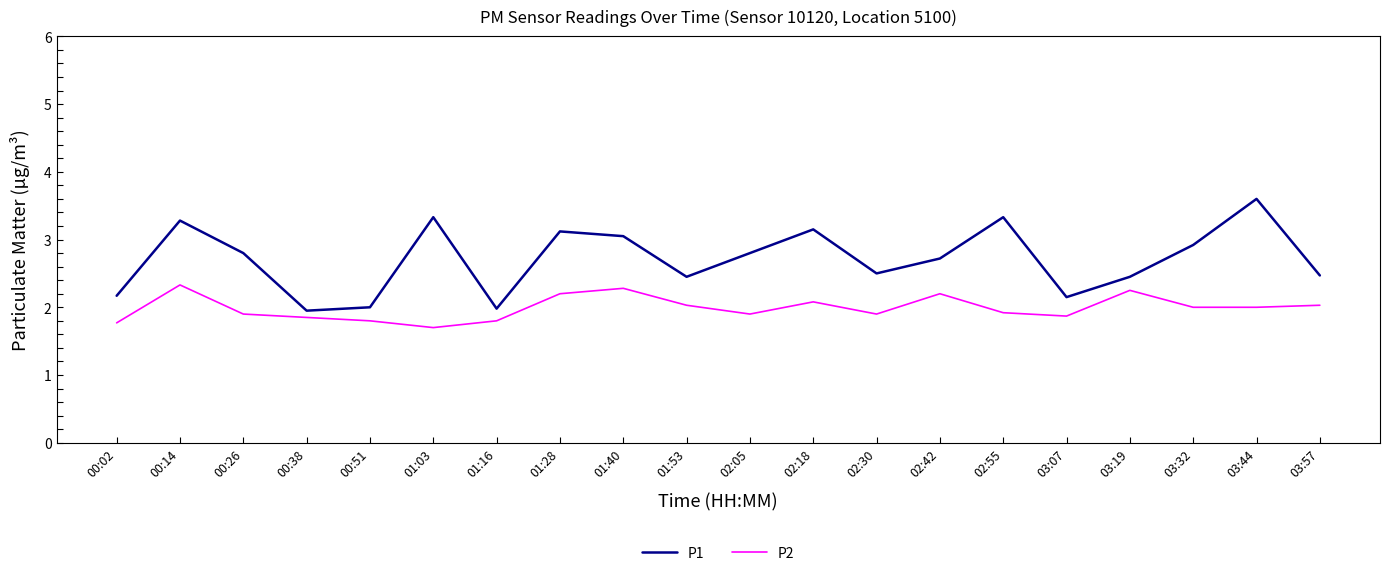

True or false: P2 has more than 2 interior local peaks.

True